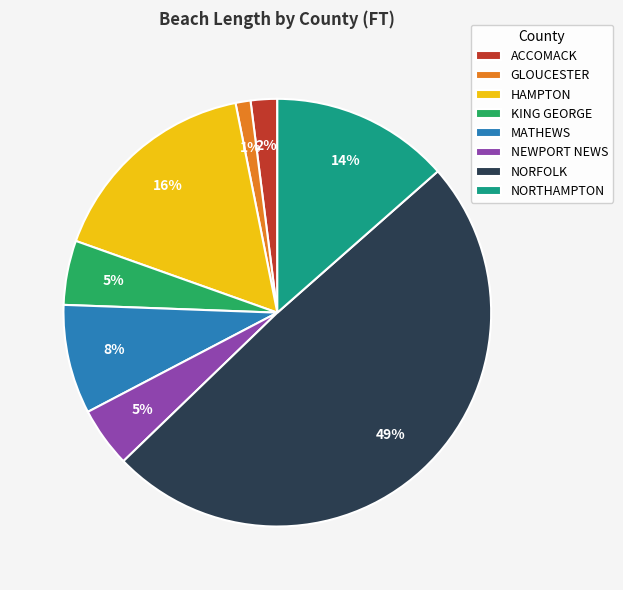

What percentage is the HAMPTON slice, to the nearest percent?

16%